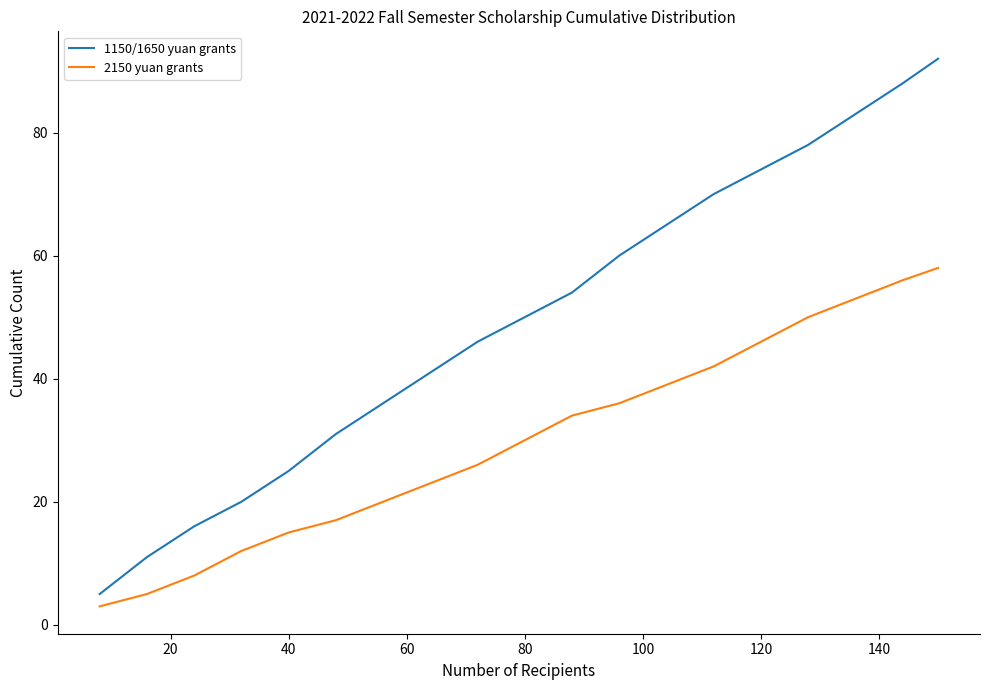

What is the minimum value for 1150/1650 yuan grants?

5